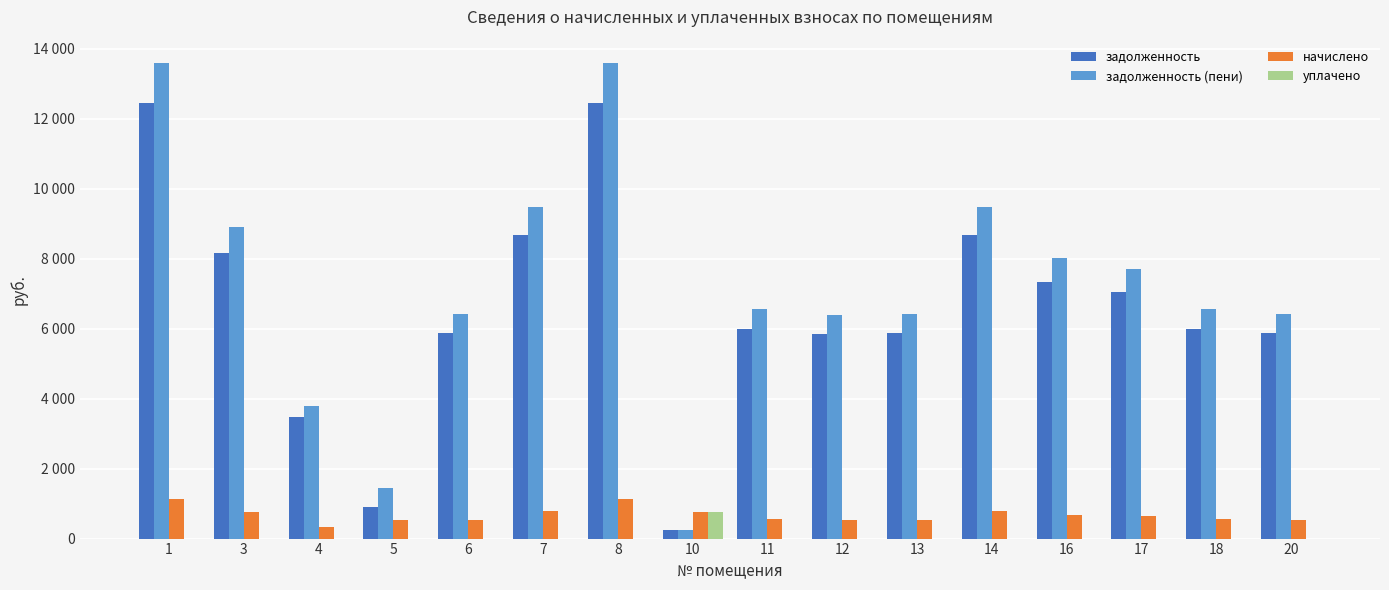

Are the bars grouped side by side (vs. stacked)?

Yes